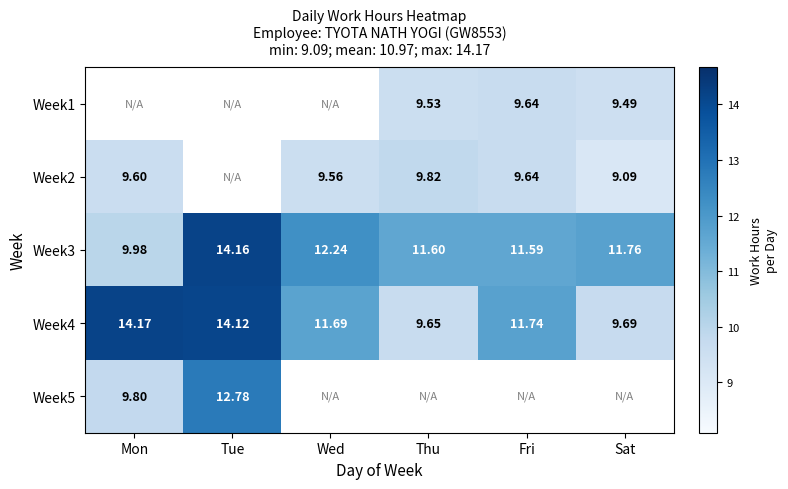

Between Wed and Sat, which is larger?

Sat